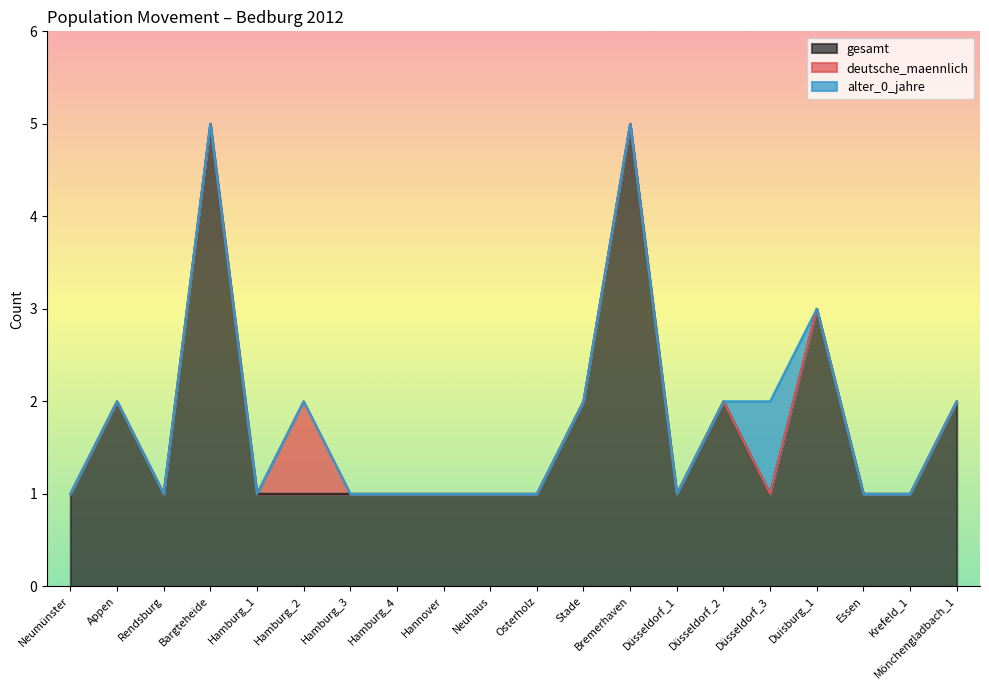

The gesamt series shows 3 at Duisburg_1. True or false?

True